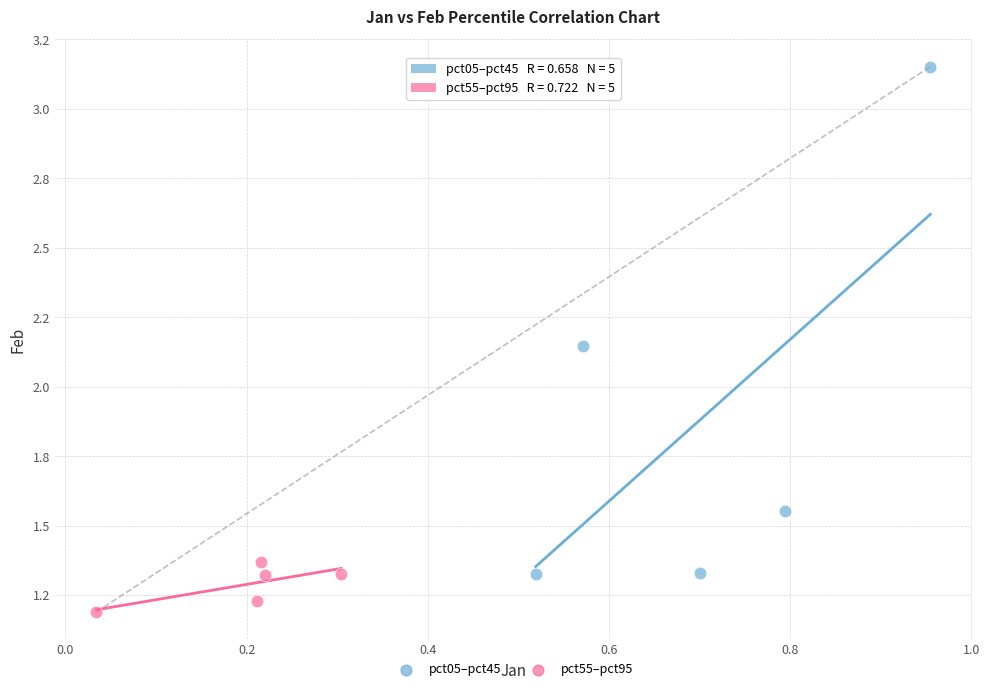

Which series has the widest spread of Y values?

pct05–pct45